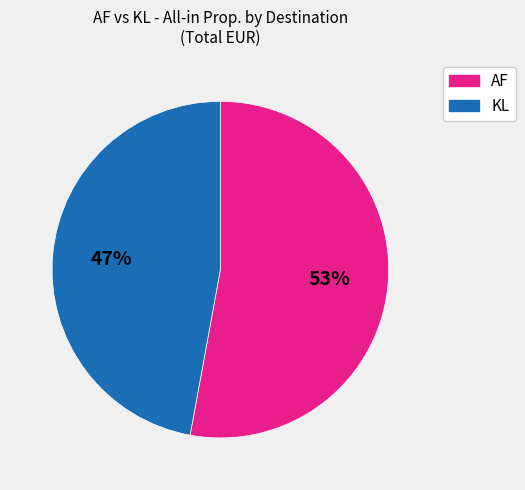

To the nearest percent, what is the difference between the largest and smallest slice percentages?

6%